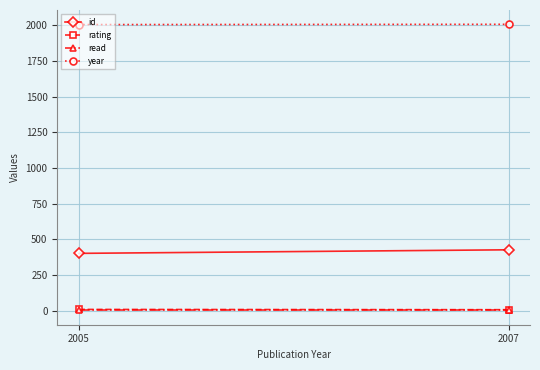

What is the maximum value for read?

1